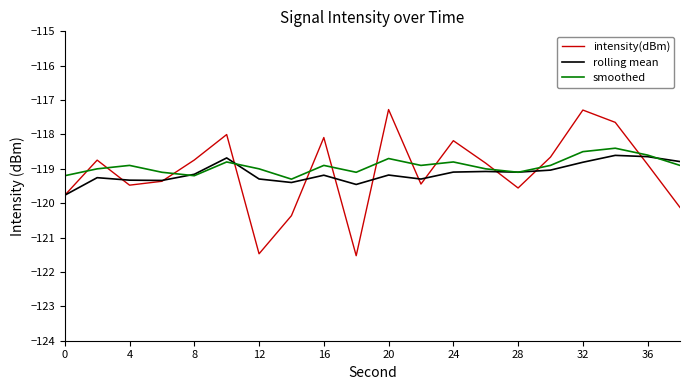

What is the minimum value shown in the chart?

-121.5